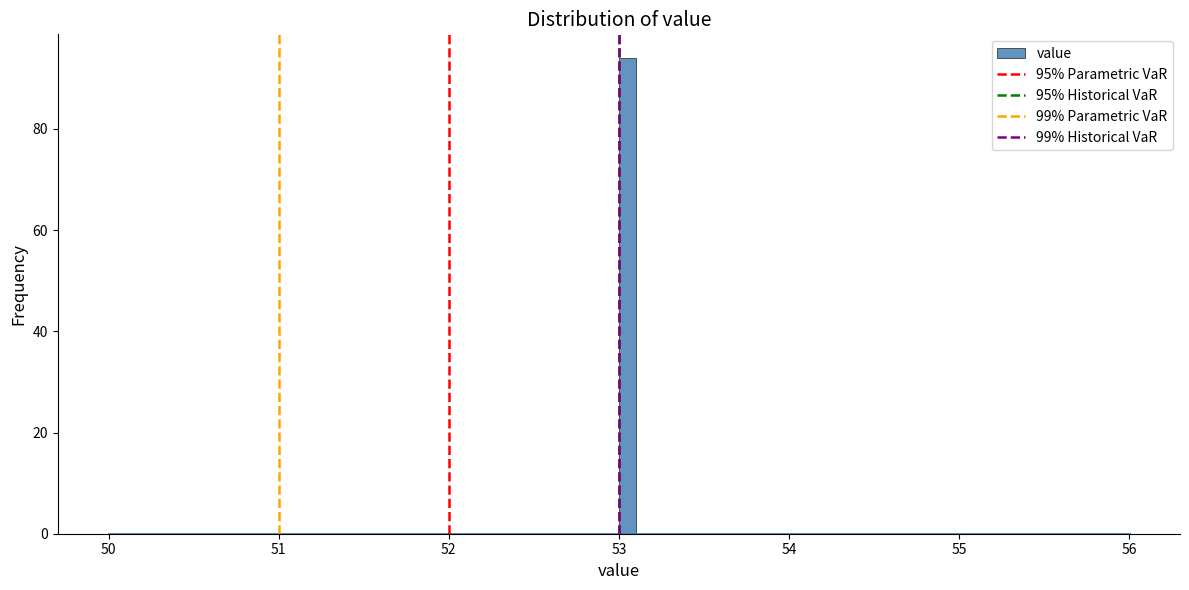

Read against the x-axis, roughly where is the centre of the tallest bar?

53.1